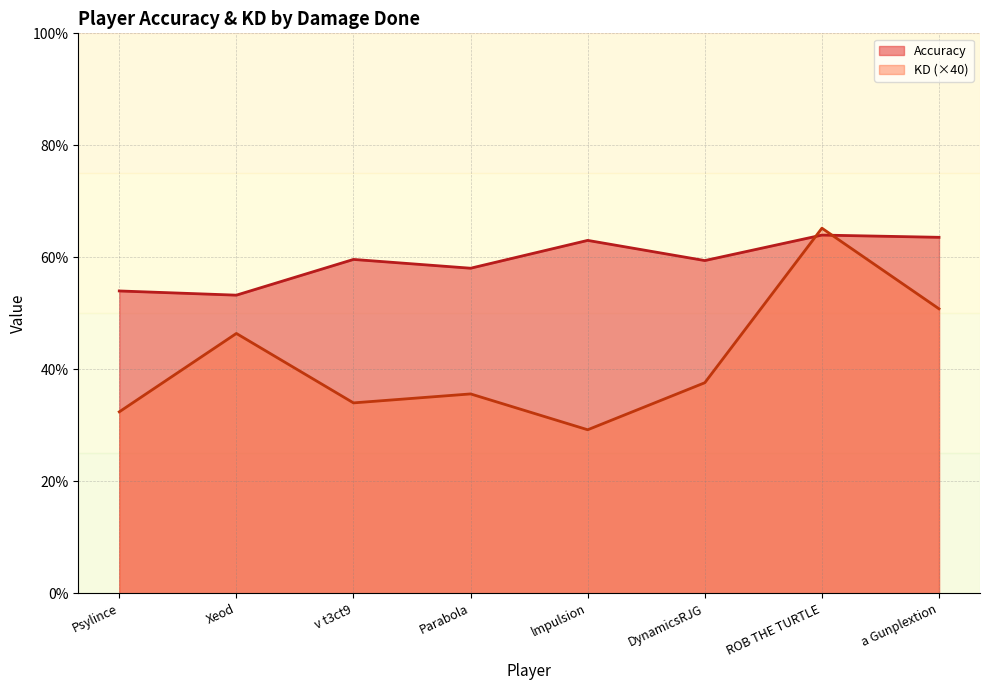

Between which two adjacent categories do Accuracy and KD (×40) first intersect?

DynamicsRJG and ROB THE TURTLE